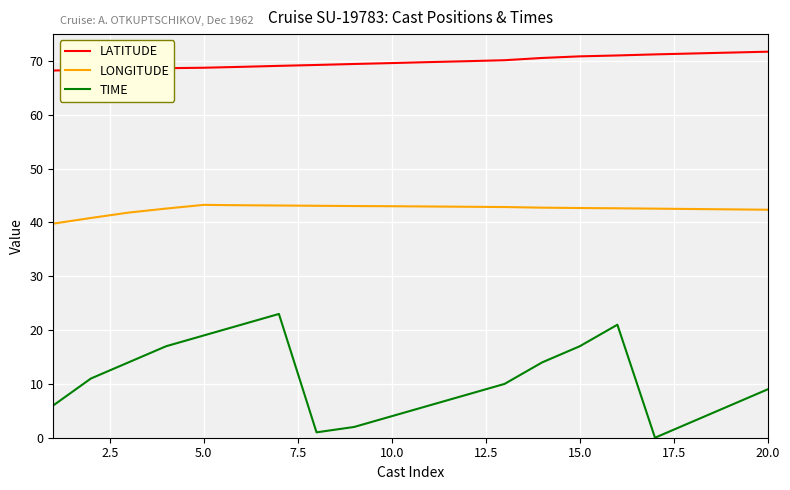

What is the maximum value for LONGITUDE?

43.3